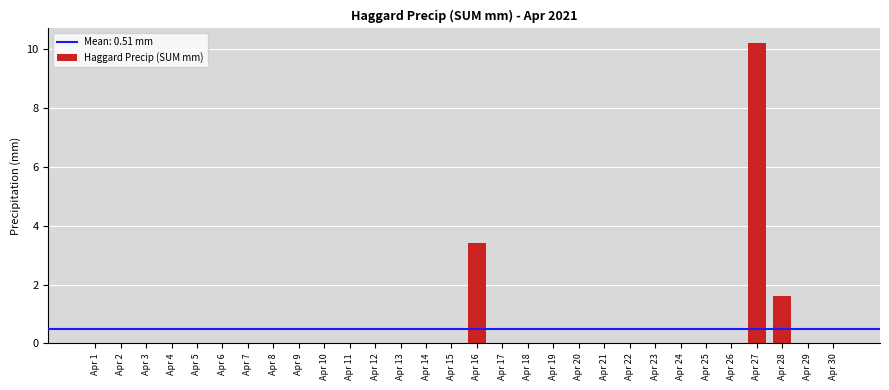

Reading left to right, transcribe all the data shown in this chart.

Apr 1=0.0	Apr 2=0.0	Apr 3=0.0	Apr 4=0.0	Apr 5=0.0	Apr 6=0.0	Apr 7=0.0	Apr 8=0.0	Apr 9=0.0	Apr 10=0.0	Apr 11=0.0	Apr 12=0.0	Apr 13=0.0	Apr 14=0.0	Apr 15=0.0	Apr 16=3.4	Apr 17=0.0	Apr 18=0.0	Apr 19=0.0	Apr 20=0.0	Apr 21=0.0	Apr 22=0.0	Apr 23=0.0	Apr 24=0.0	Apr 25=0.0	Apr 26=0.0	Apr 27=10.2	Apr 28=1.6	Apr 29=0.0	Apr 30=0.0